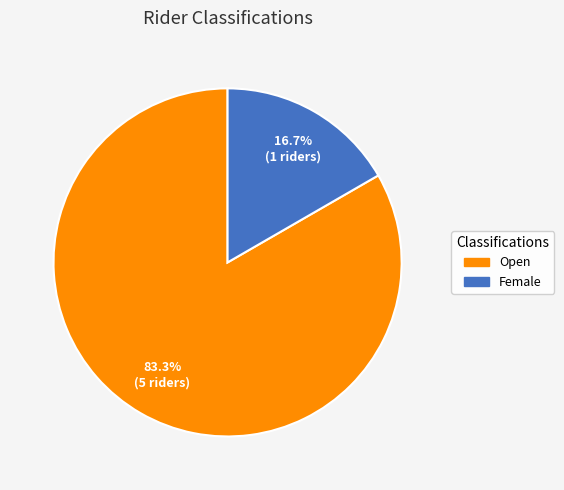

To the nearest percent, what is the difference between the largest and smallest slice percentages?

67%